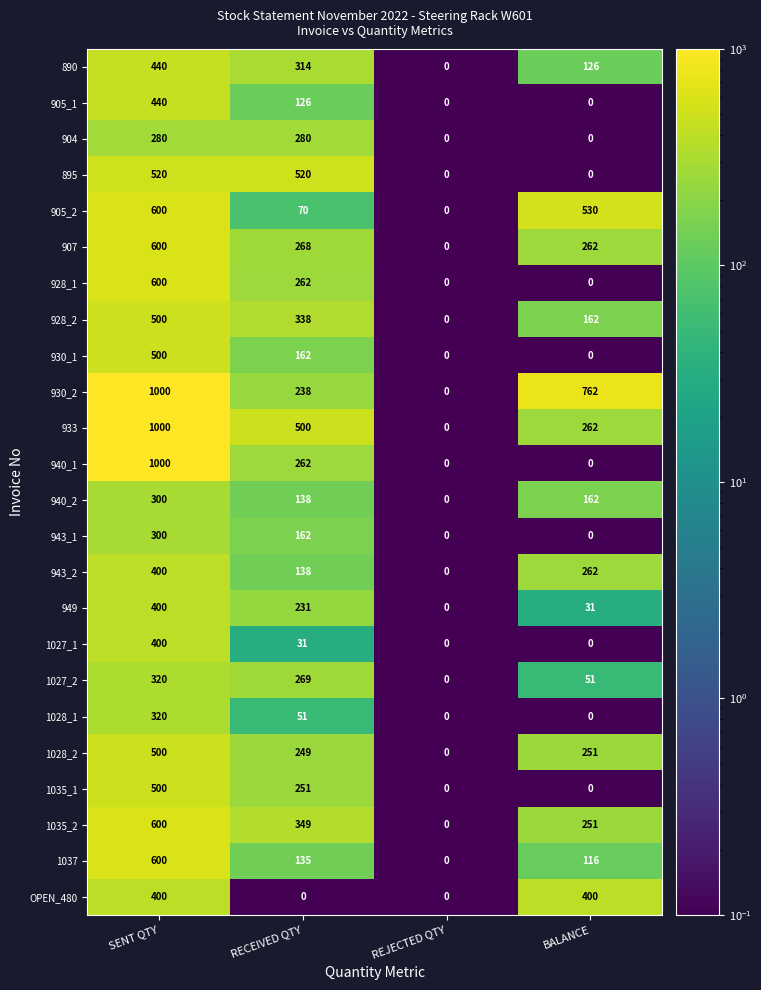

What is the sum of the 905_1 values at RECEIVED QTY and REJECTED QTY?

126